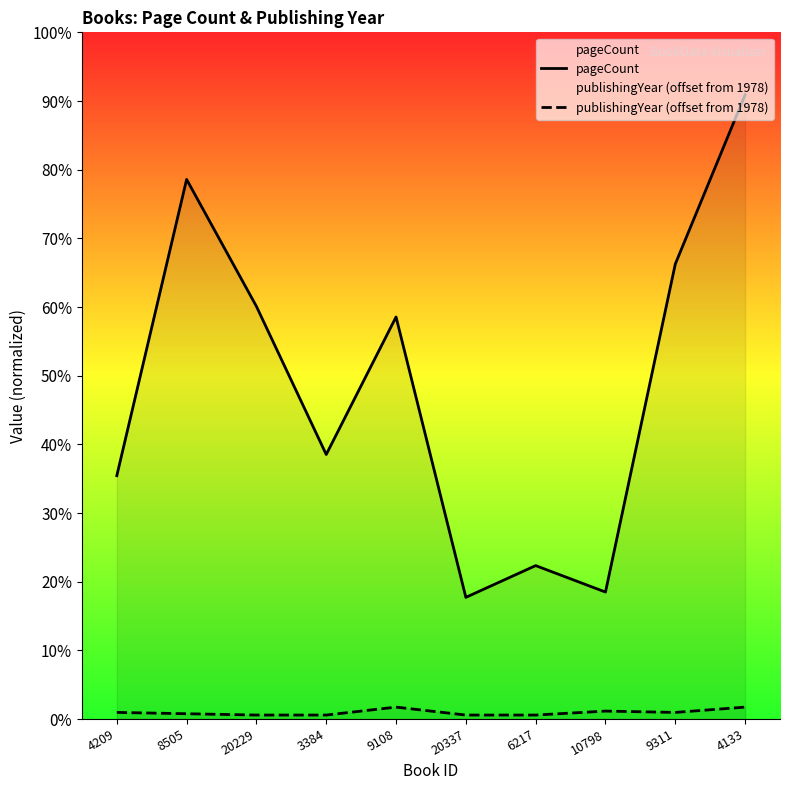

How many values in the publishingYear (offset from 1978) series exceed 5?

3